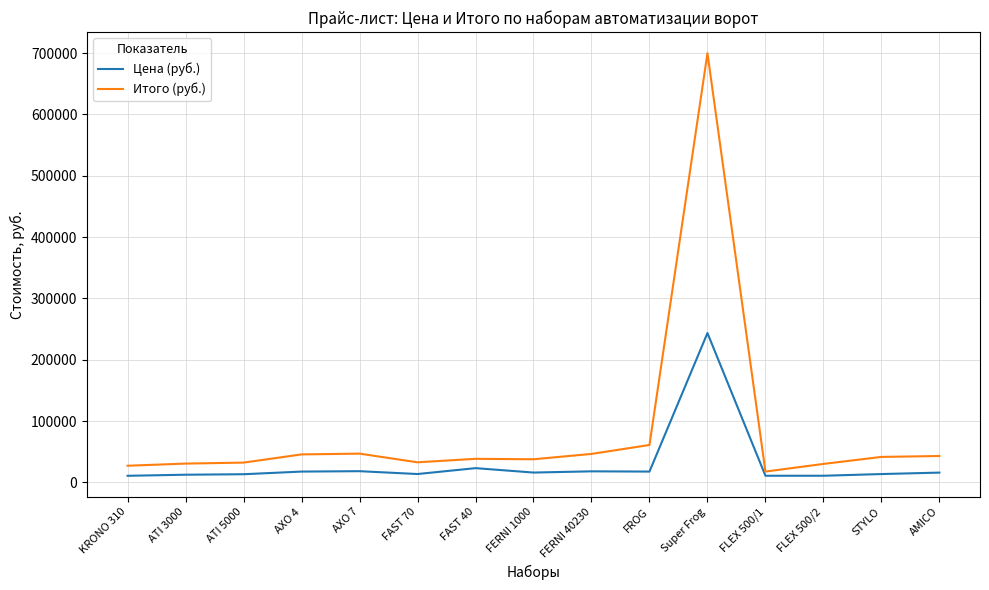

The Цена (руб.) series shows 10800 at FLEX 500/1. True or false?

True